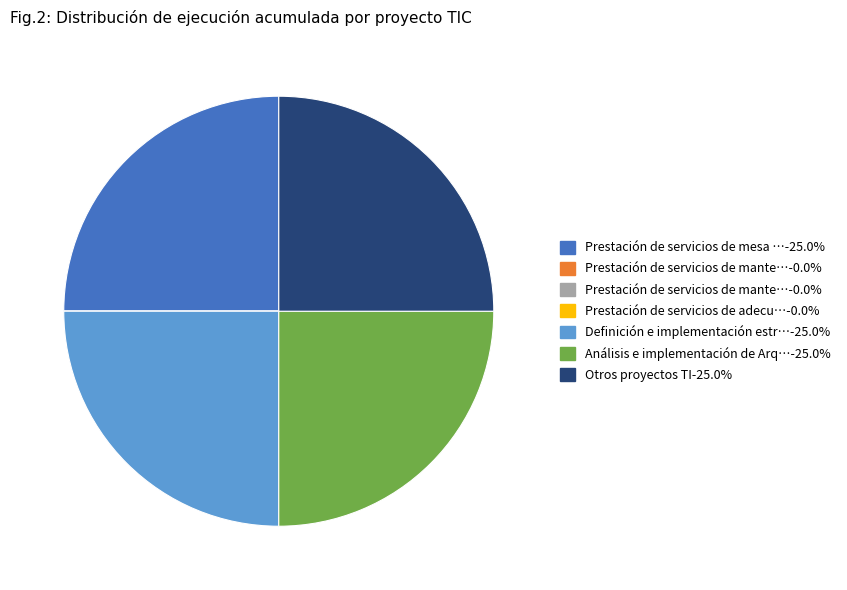

Is there a majority slice in this chart?

No